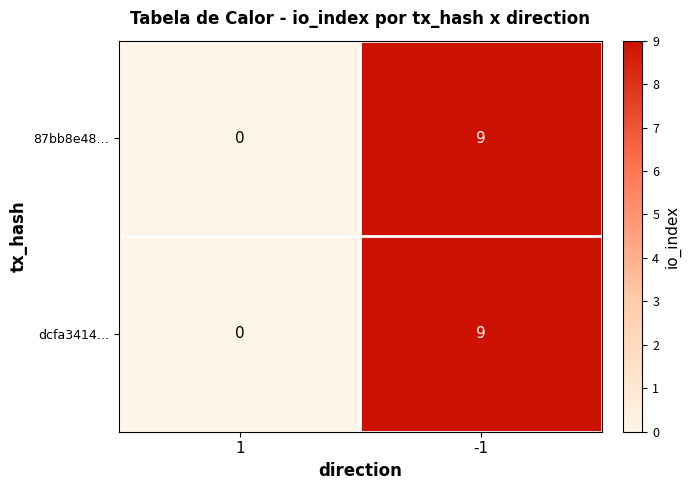

Is it true that 87bb8e48… equals -4 at 1?

False